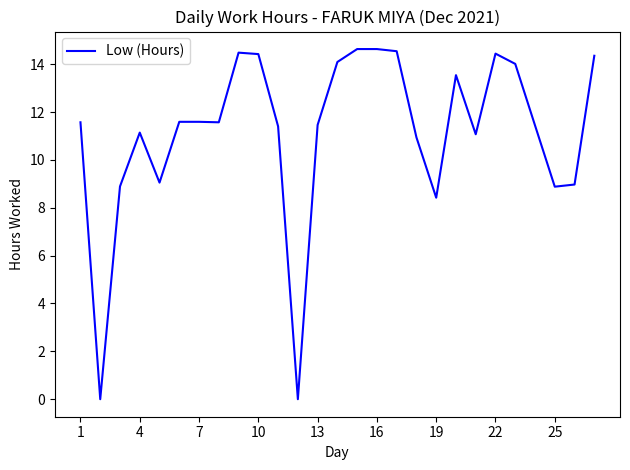

What is the difference between the maximum and minimum values?

14.6